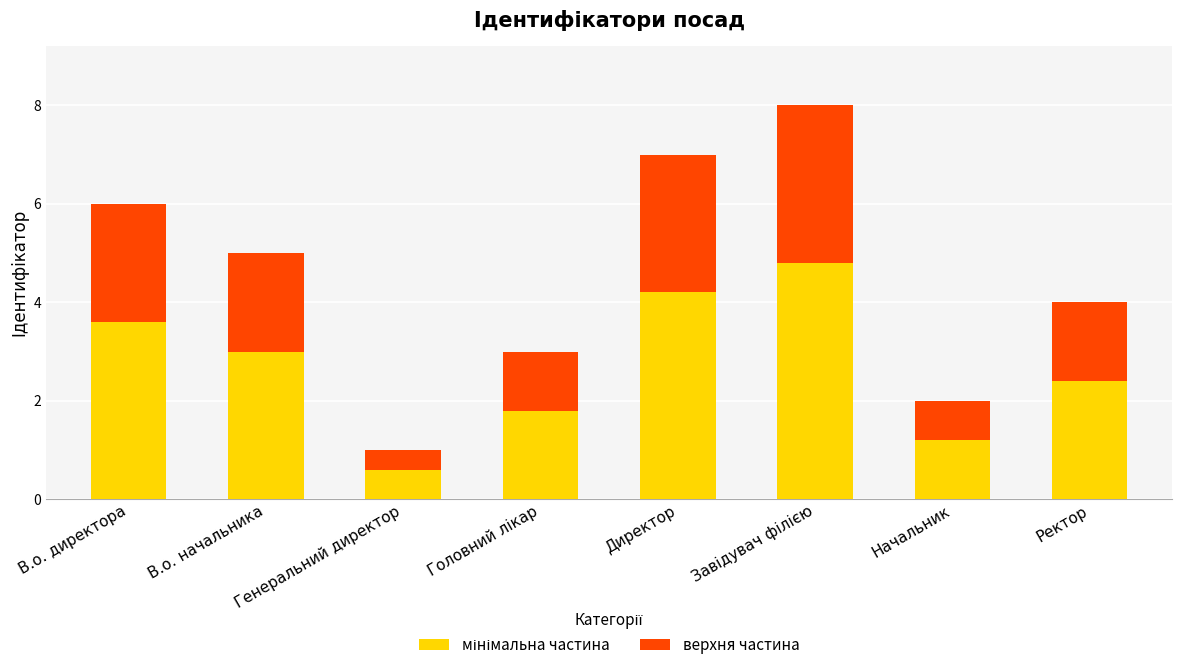

What is the total value across all series at В.о. директора?

6.0